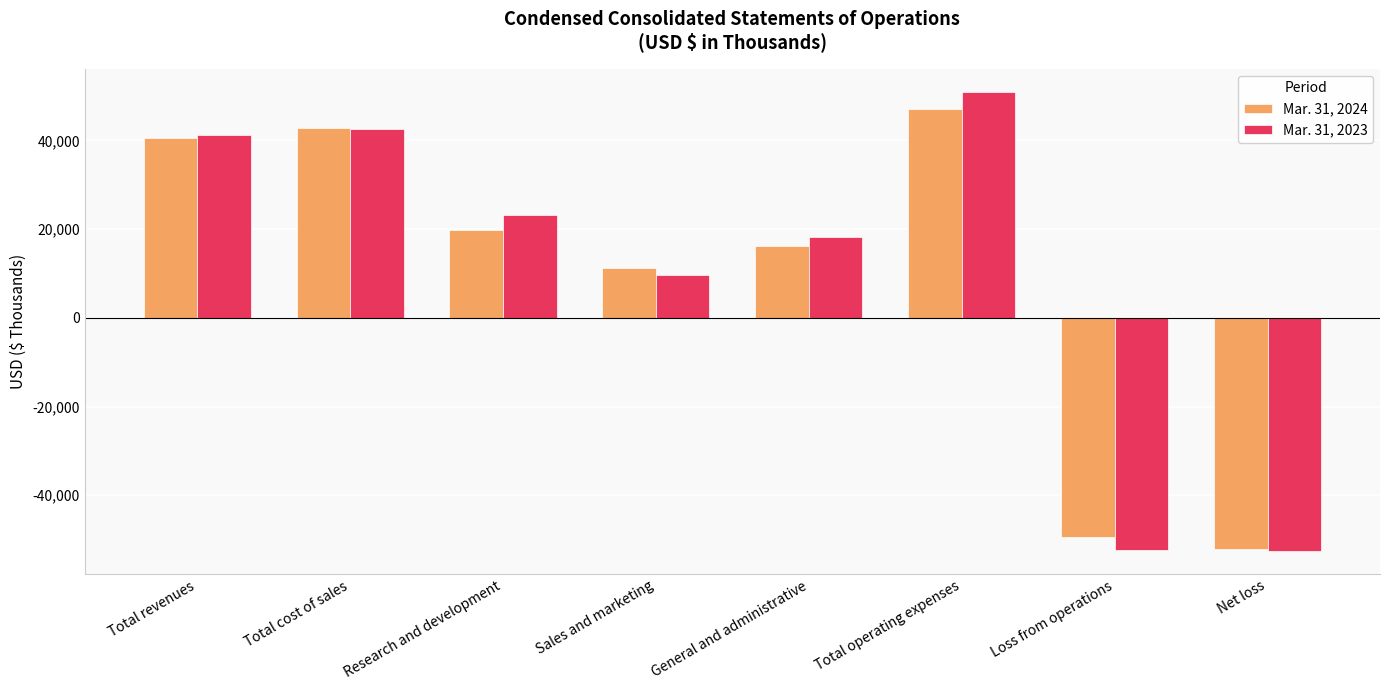

Which category has the highest value across all series?

Total operating expenses